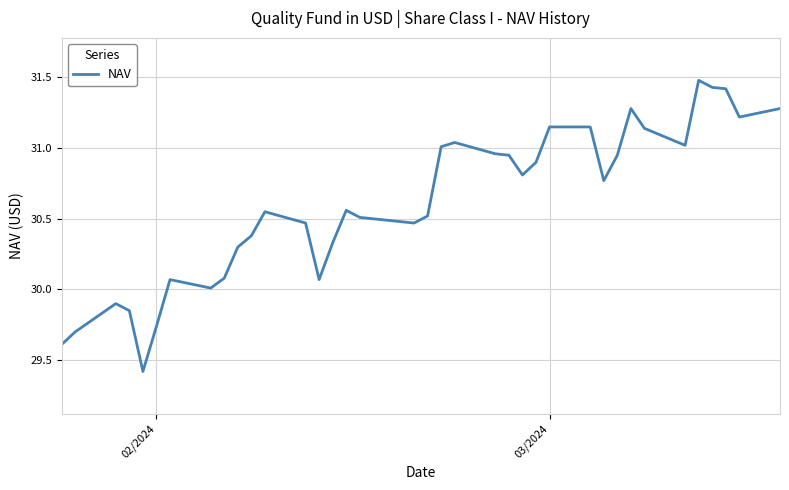

What is the difference between the maximum and minimum values?

2.1